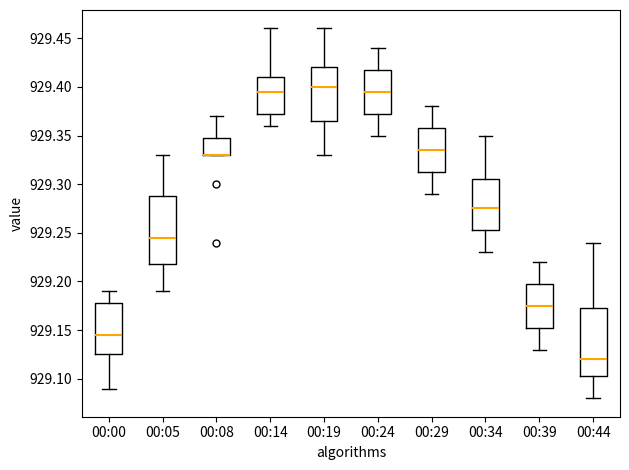

Reading left to right, read every box against the y-axis: the position of its median line, the range the box covers, and the ends of its whiskers. The values are not printed on the chart, so give them approximately, as read against the axis.

00:00: median 929.145, box 929.125 to 929.180, whiskers 929.090 to 929.190
00:05: median 929.245, box 929.220 to 929.290, whiskers 929.190 to 929.330
00:08: median 929.330 (drawn on the box's lower edge), box 929.330 to 929.350, whiskers 929.330 to 929.370
00:14: median 929.395, box 929.375 to 929.410, whiskers 929.360 to 929.460
00:19: median 929.400, box 929.365 to 929.420, whiskers 929.330 to 929.460
00:24: median 929.395, box 929.375 to 929.420, whiskers 929.350 to 929.440
00:29: median 929.335, box 929.315 to 929.360, whiskers 929.290 to 929.380
00:34: median 929.275, box 929.255 to 929.305, whiskers 929.230 to 929.350
00:39: median 929.175, box 929.155 to 929.200, whiskers 929.130 to 929.220
00:44: median 929.120, box 929.105 to 929.175, whiskers 929.080 to 929.240